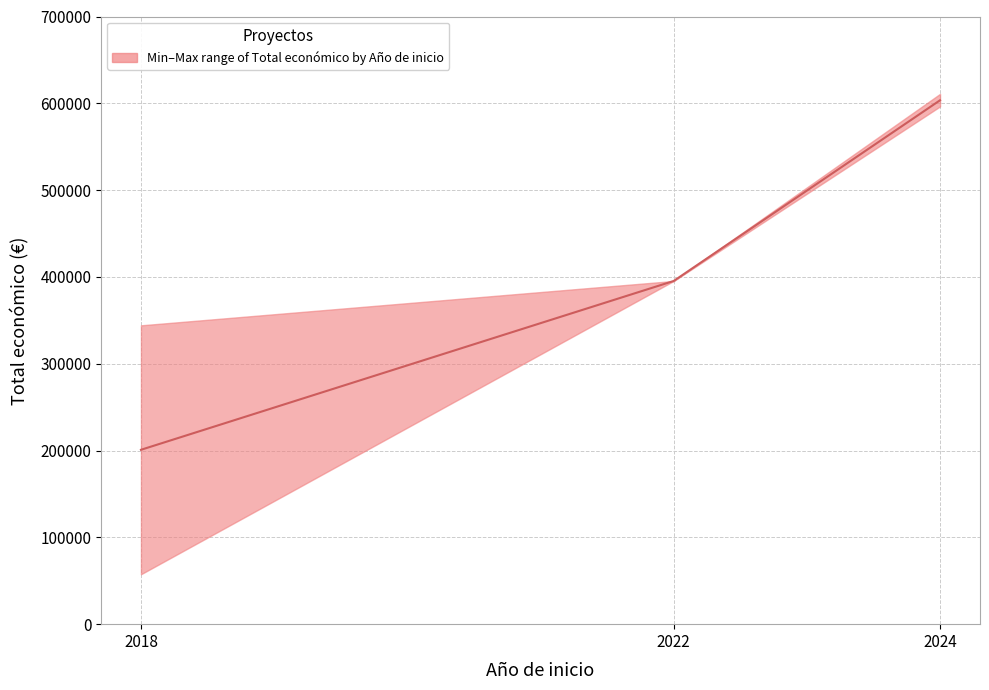

What is the value of the 1st point from the left?

200871